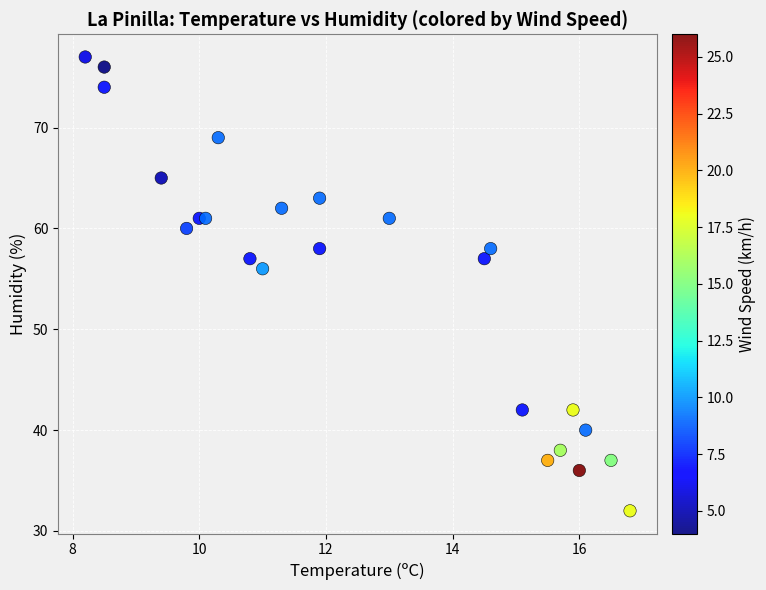

What is the range of Y values (max minus min)?

45